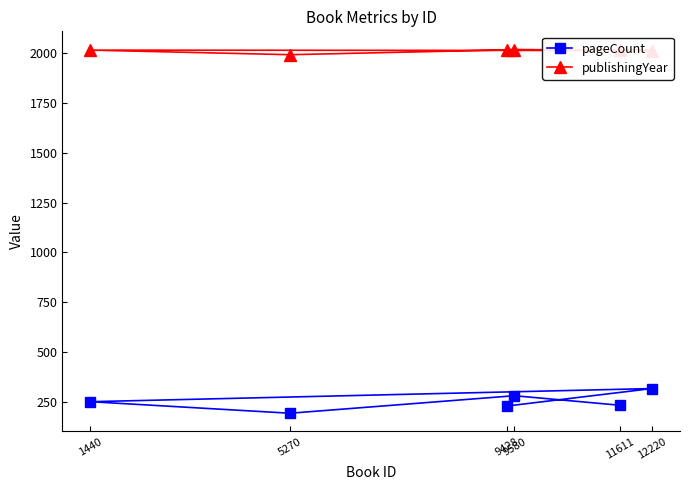

What is the sum of the publishingYear values at 5270 and 11611?

4009